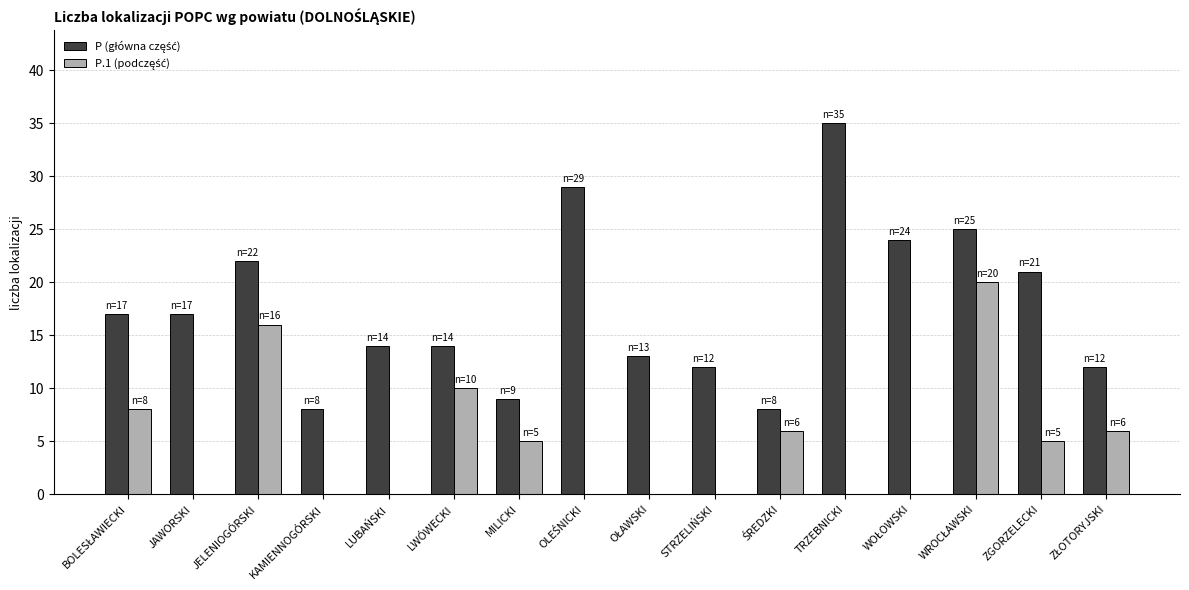

Are the bars grouped side by side (vs. stacked)?

Yes